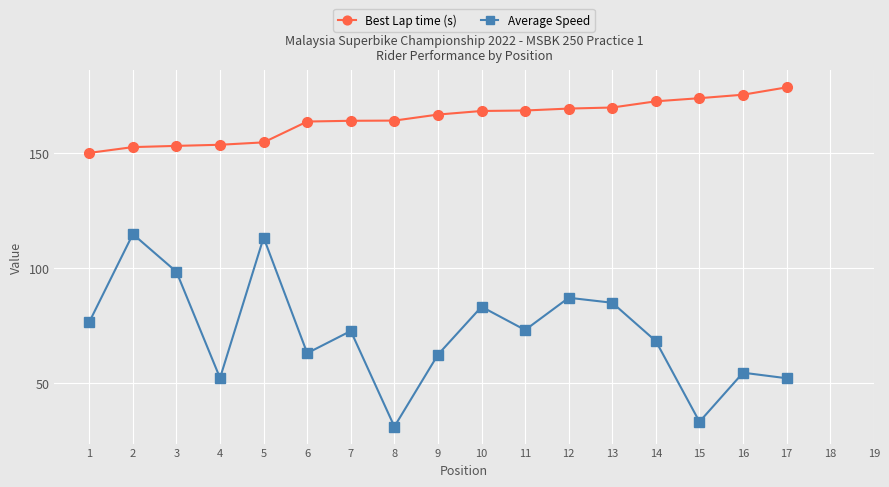

List the series in order of their peak value, highest first.

Best Lap time (s), Average Speed